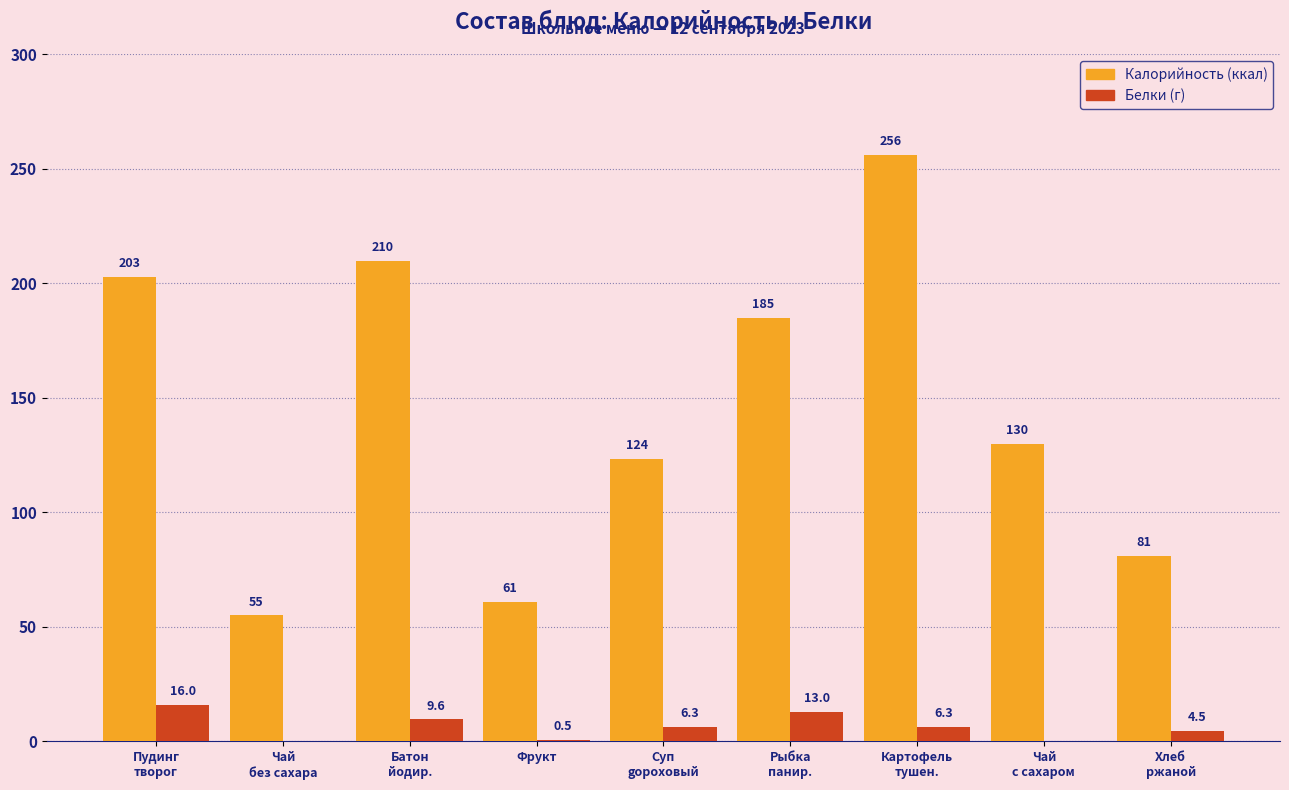

What is the greatest value displayed?

256.0